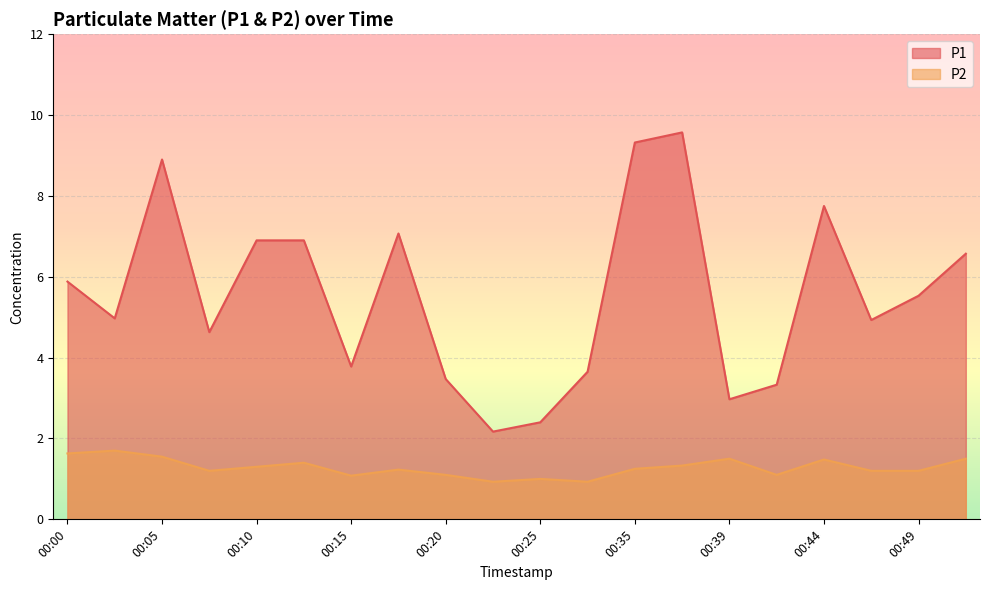

True or false: P1 and P2 intersect in this chart.

False